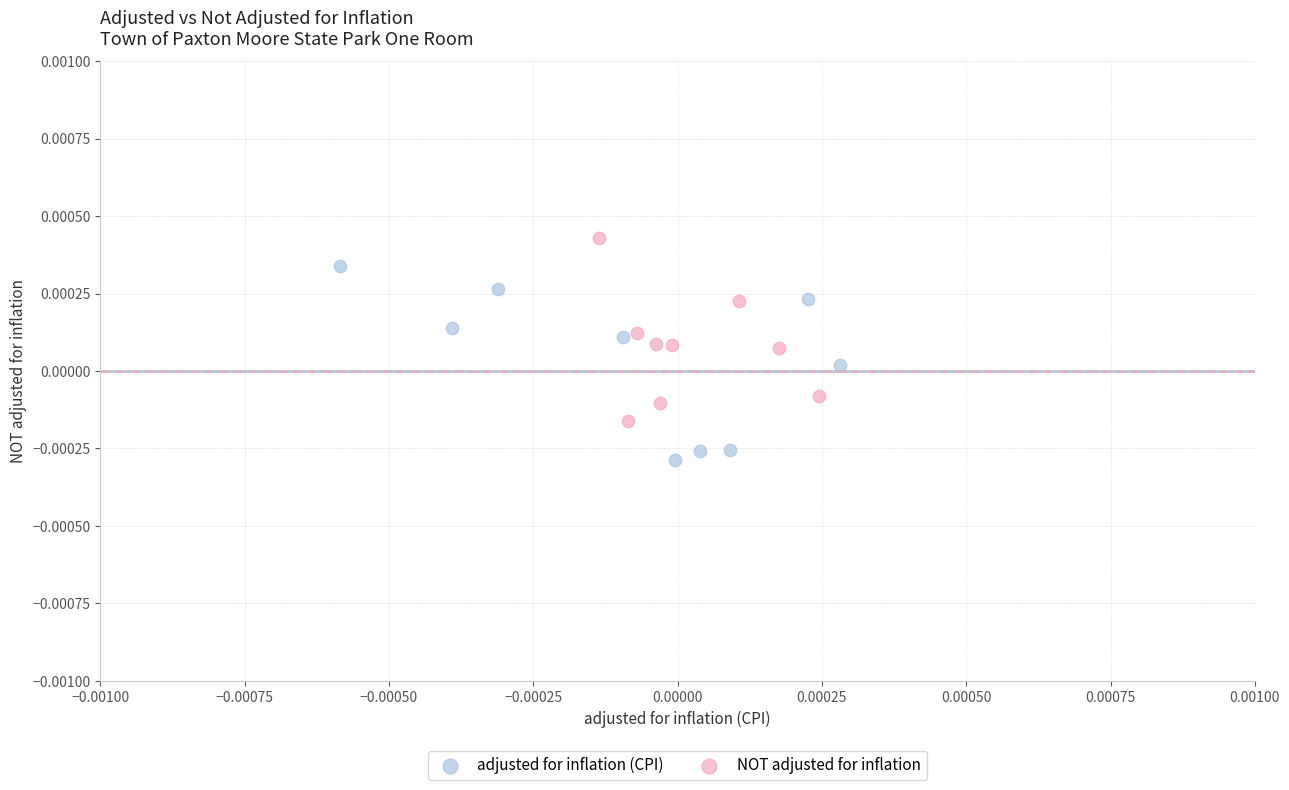

What are all the series names shown in the legend?

adjusted for inflation (CPI), NOT adjusted for inflation